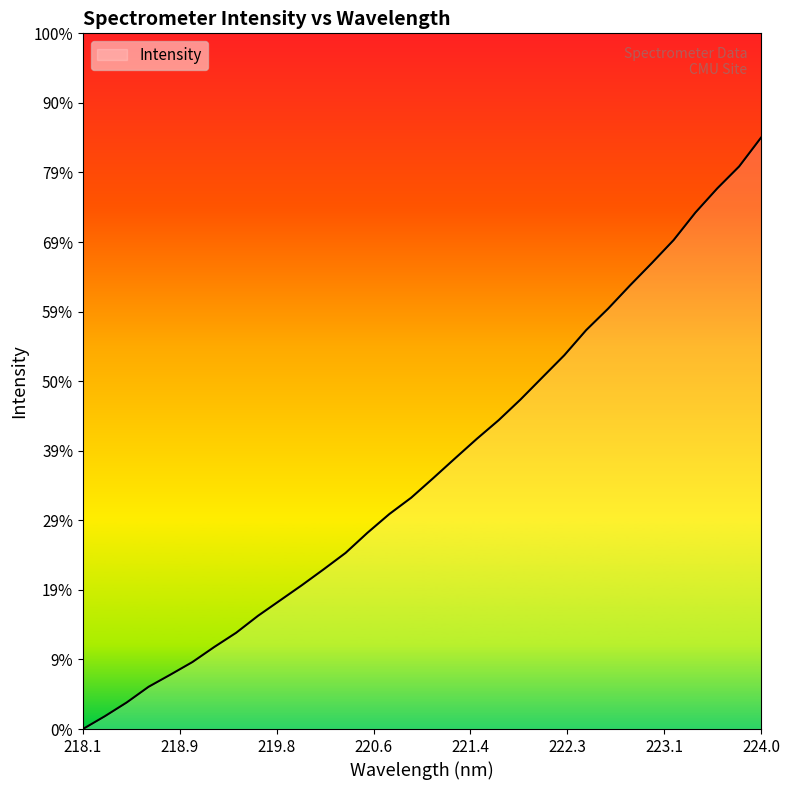

Is this an area chart (filled region under the line)?

Yes